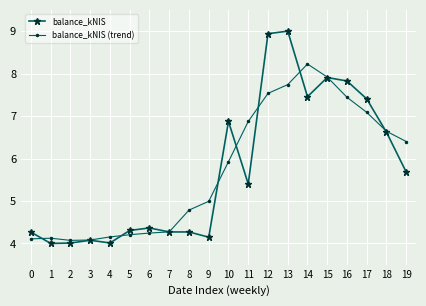

What is the difference between the maximum and minimum values in the balance_kNIS series?

5.0